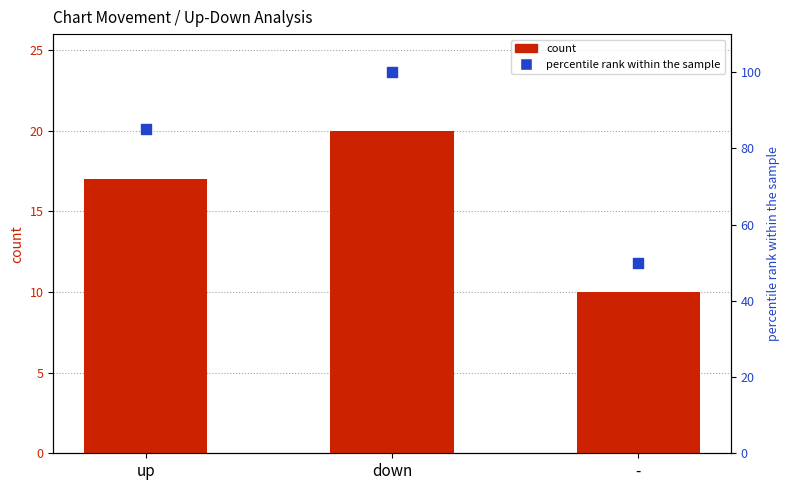

What are all the series names shown in the legend?

count, percentile rank within the sample